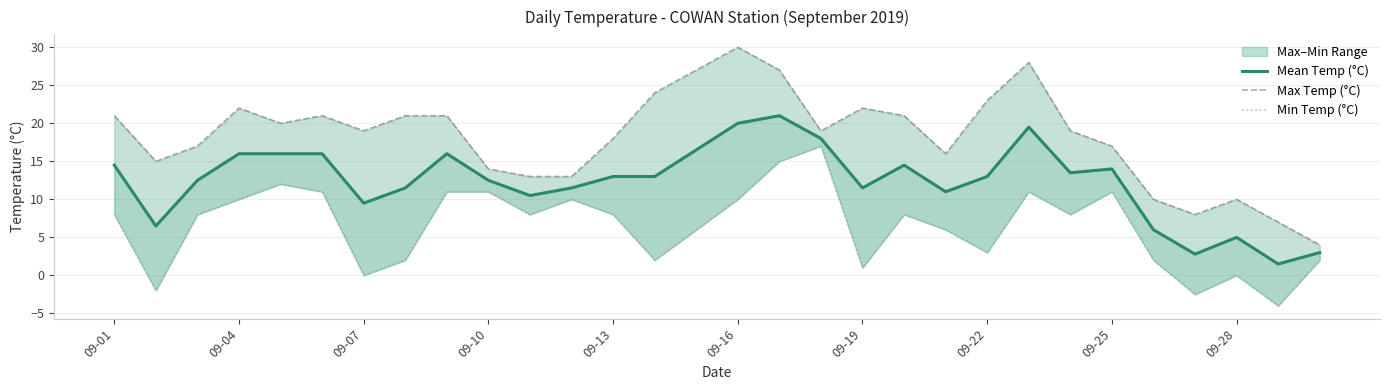

At which label does Max Temp (°C) first exceed 19?

09-01